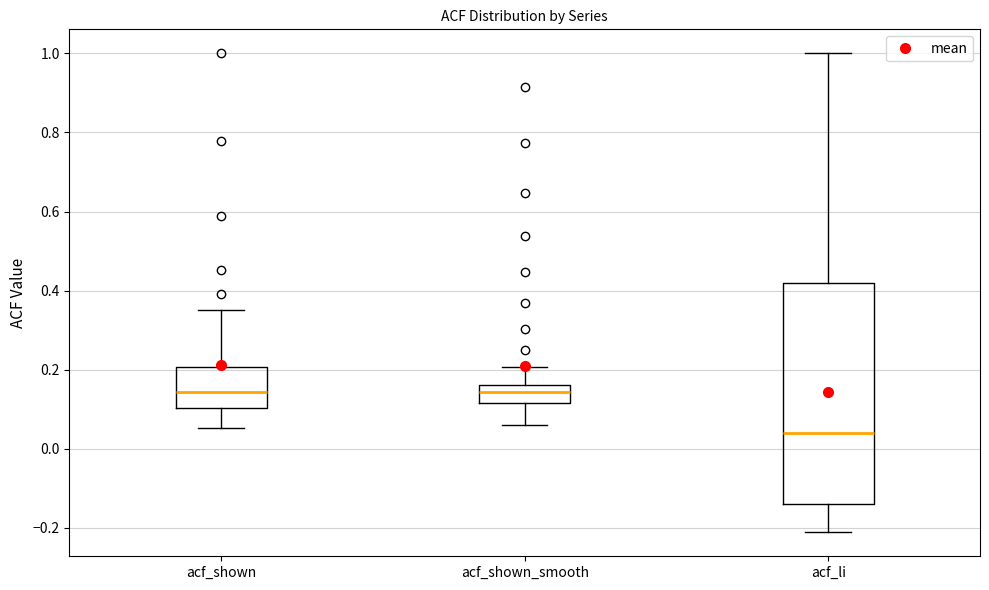

Reading left to right, read every box against the y-axis: the position of its median line, the range the box covers, and the ends of its whiskers. The values are not printed on the chart, so give them approximately, as read against the axis.

acf_shown: median 0.14, box 0.10 to 0.20, whiskers 0.06 to 0.36
acf_shown_smooth: median 0.14, box 0.12 to 0.16, whiskers 0.06 to 0.20
acf_li: median 0.04, box -0.14 to 0.42, whiskers -0.22 to 1.00